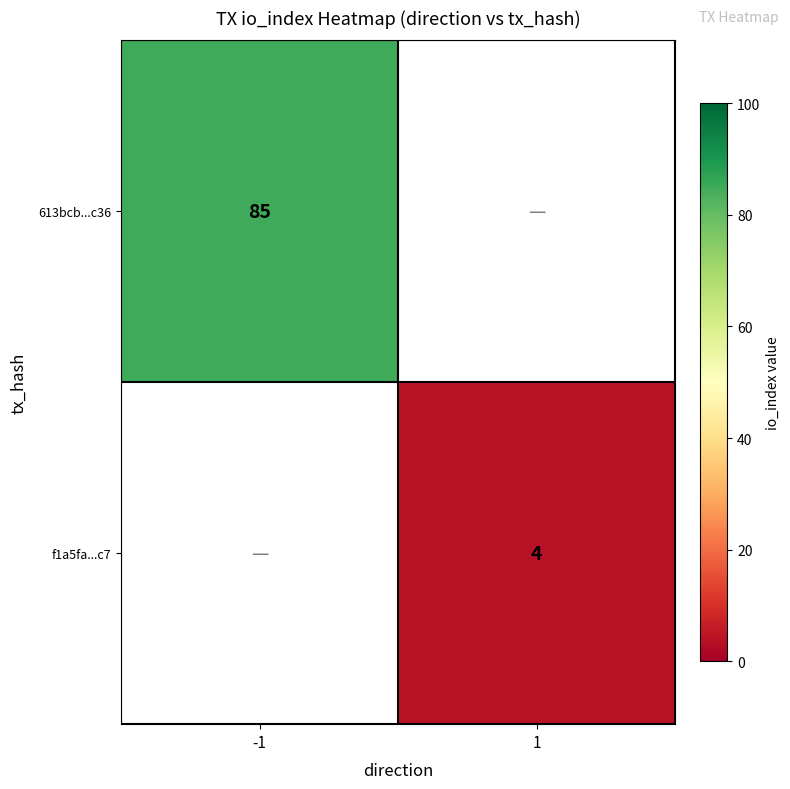

True or false: f1a5fa...c7 has a value of 4 at 1.

True